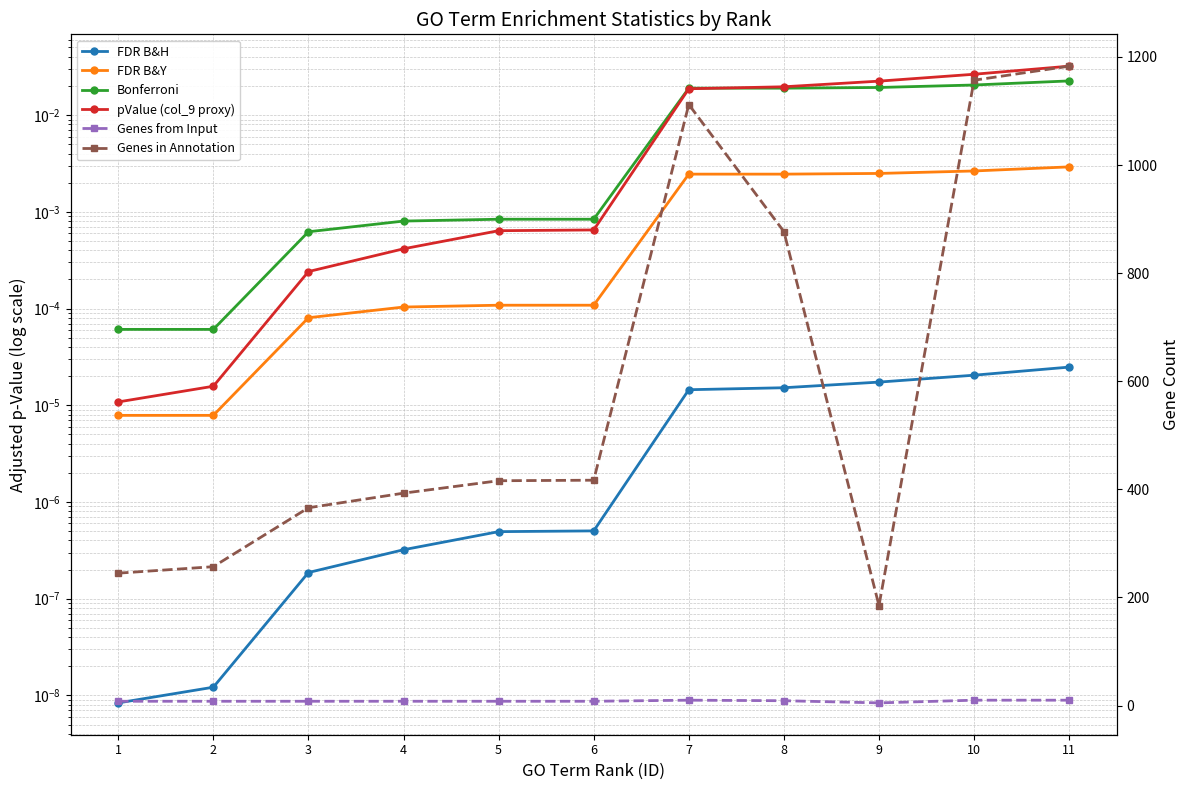

What is the greatest value displayed?

1183.0